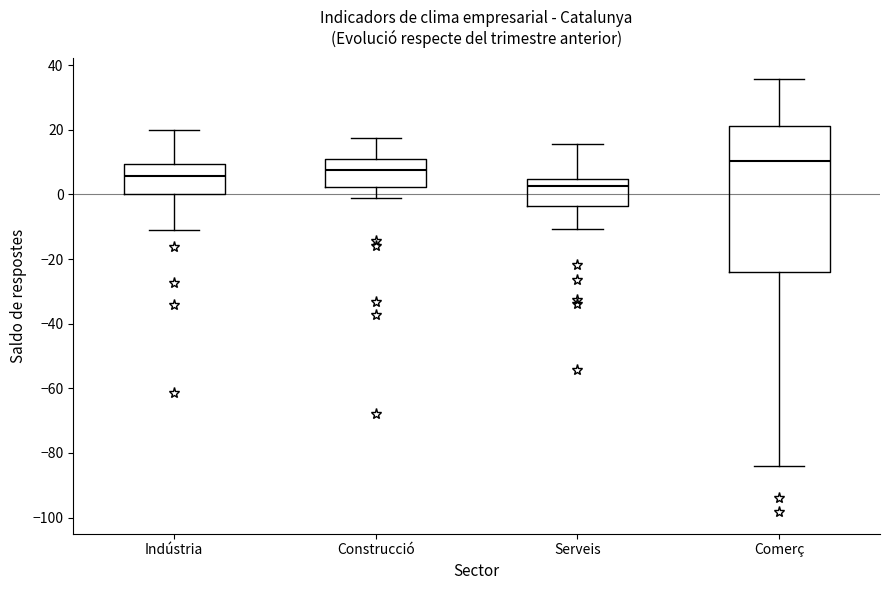

Reading left to right, transcribe this box plot: for each box, give where its median line is, the range the box spans, and where its two whiskers end, as read against the y-axis. The values are not printed on the chart, so give them approximately, as read against the axis.

Indústria: median 6, box 0 to 10, whiskers -12 to 20
Construcció: median 8, box 2 to 12, whiskers -2 to 18
Serveis: median 2, box -4 to 4, whiskers -10 to 16
Comerç: median 10, box -24 to 22, whiskers -84 to 36